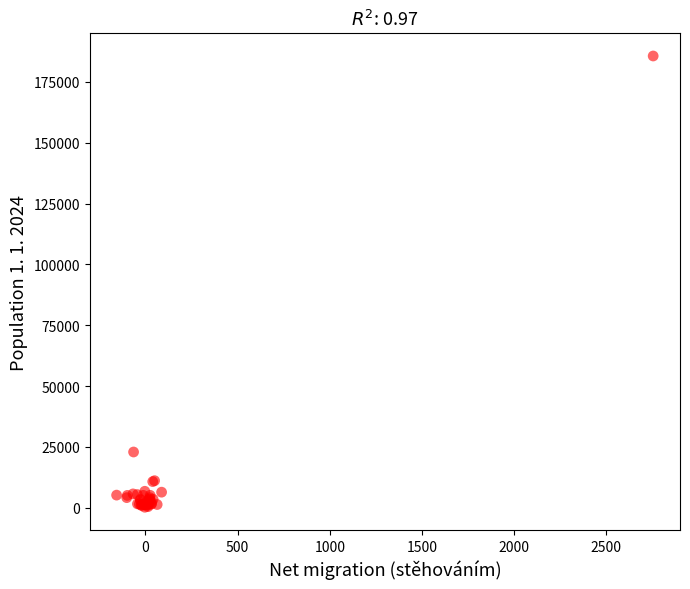

What Y value in the scatter plot is closest to 92920?

22938